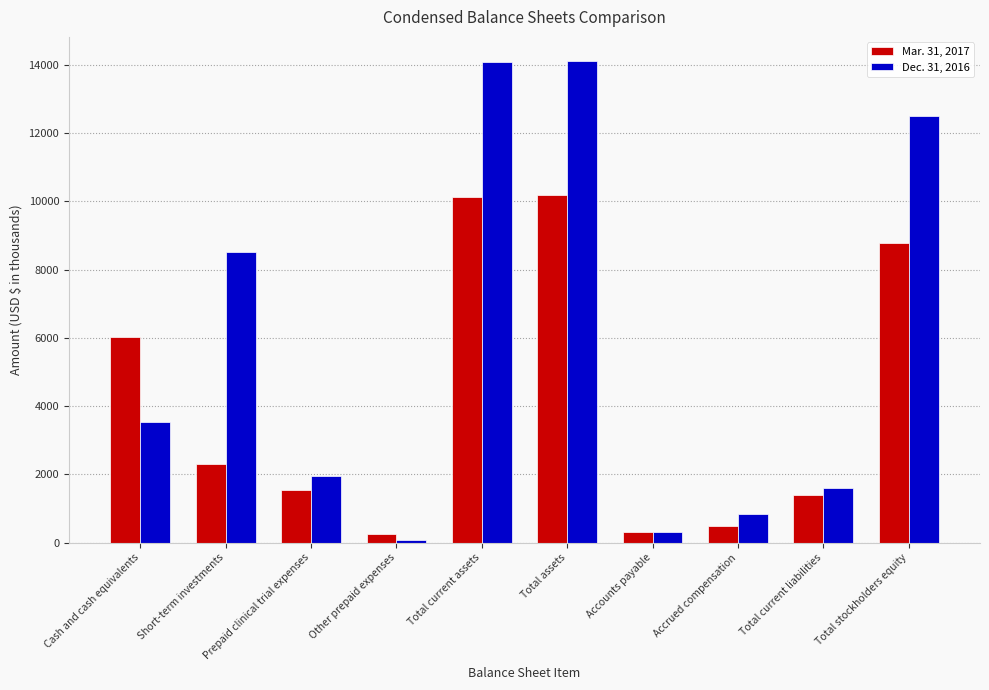

List the series in order of their overall mean, highest first.

Dec. 31, 2016, Mar. 31, 2017